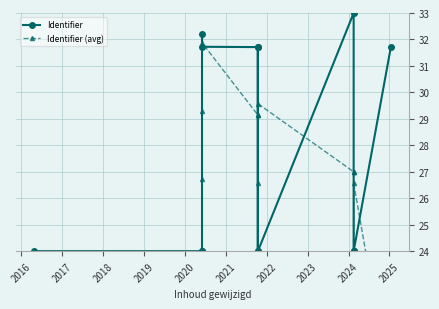

Count the number of data series in this chart.

2